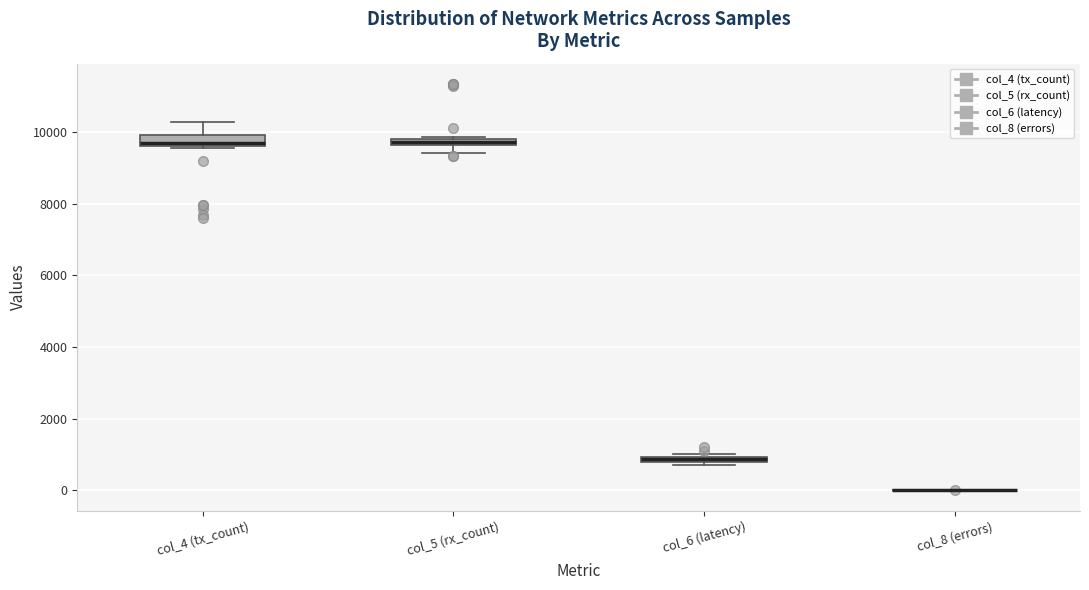

Where is the upper edge of the box for col_5 (rx_count) on the y-axis? The values are not printed on the chart, so give them approximately, as read against the axis.

9800